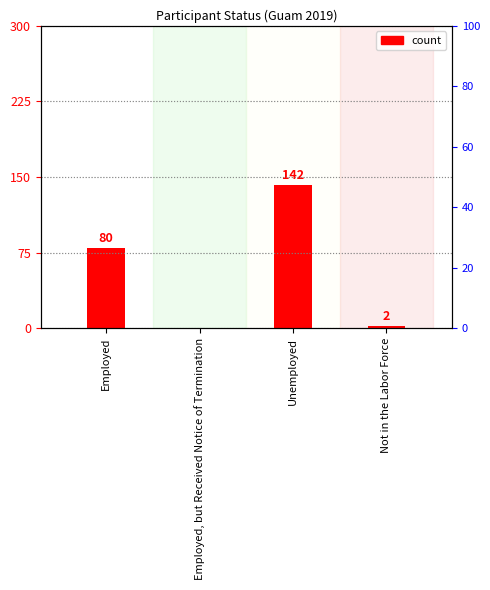

The value at Not in the Labor Force is 3. True or false?

False